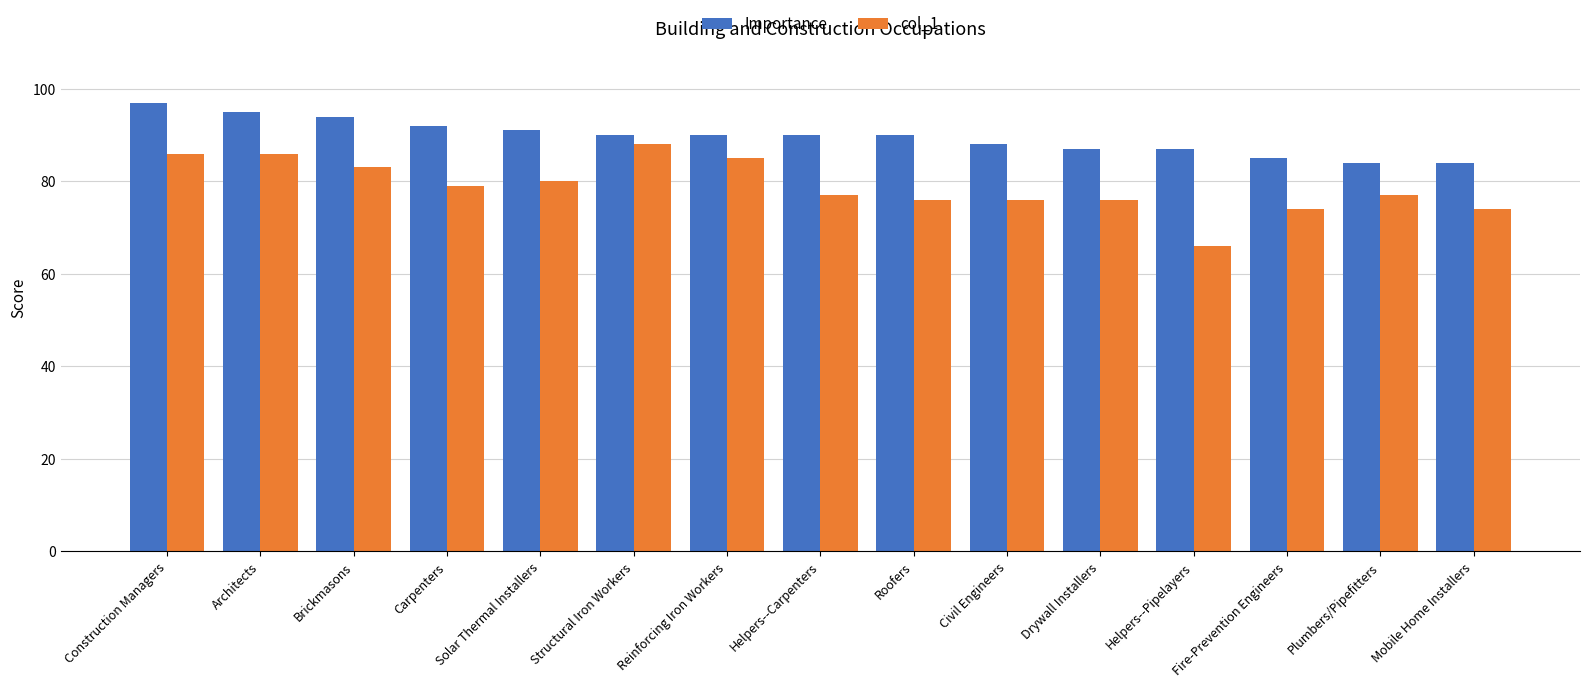

Are the bars horizontal?

No